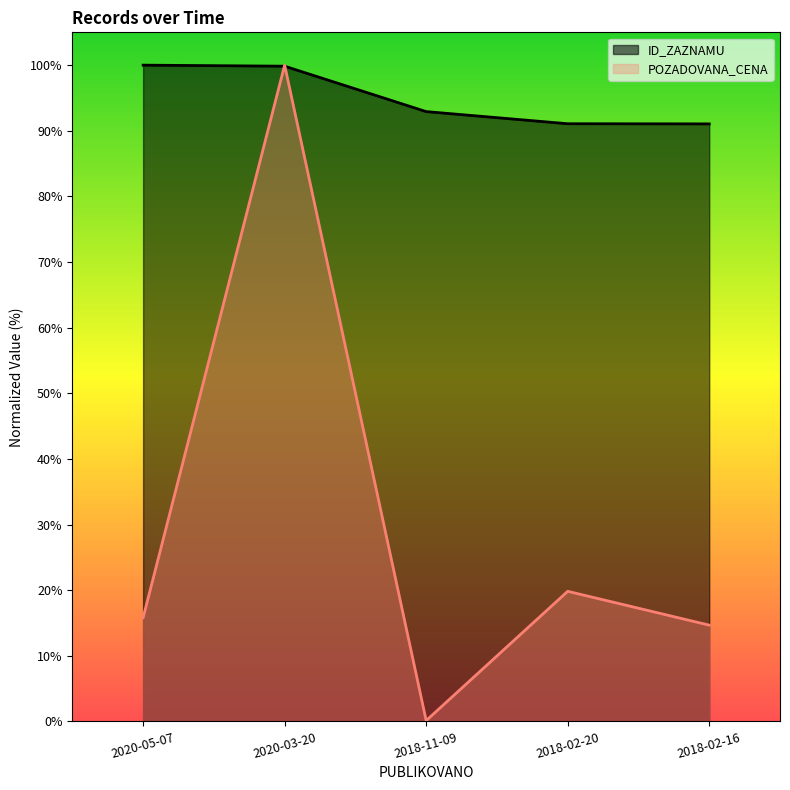

The value of POZADOVANA_CENA at 2020-03-20 is 100.0. True or false?

True